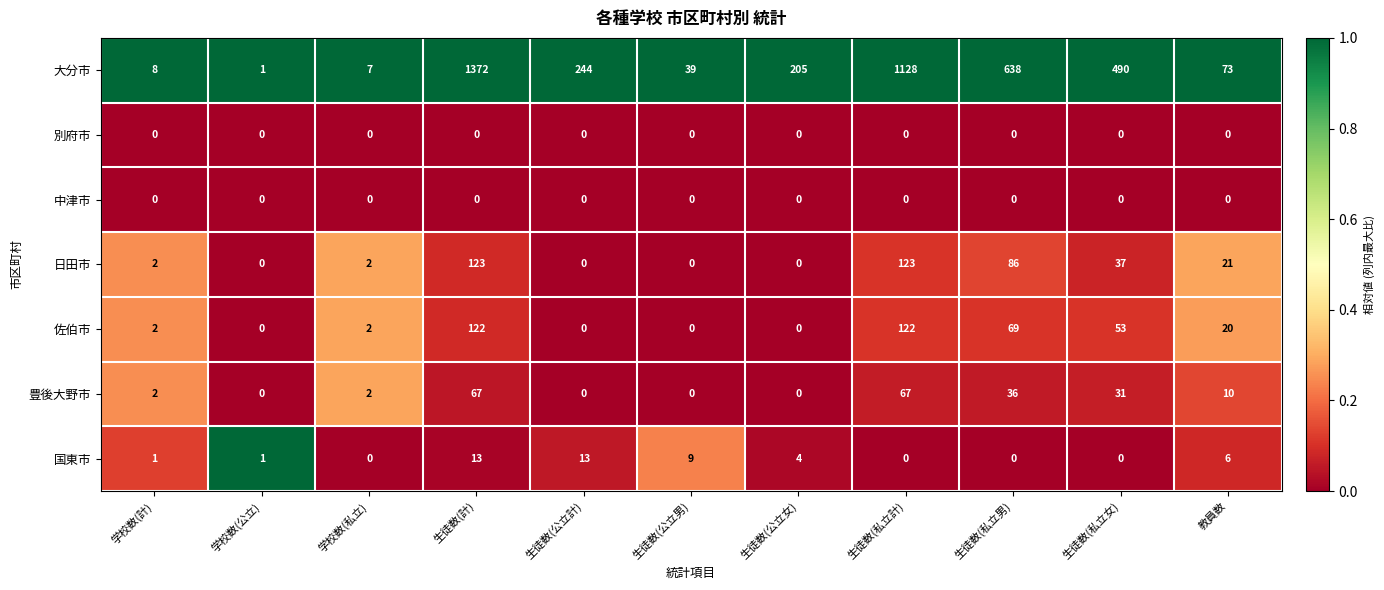

Which series changed the most between 生徒数(私立計) and 生徒数(私立男)?

大分市